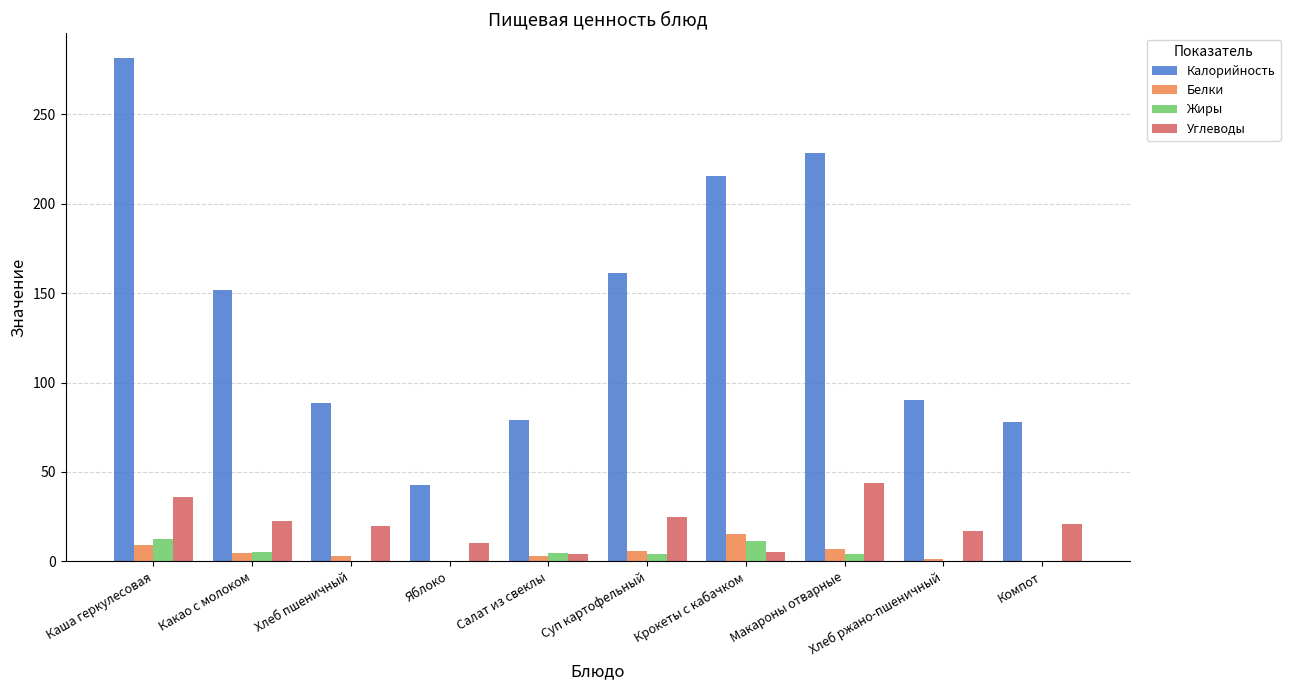

The value of Углеводы at Компот is 6.9. True or false?

False